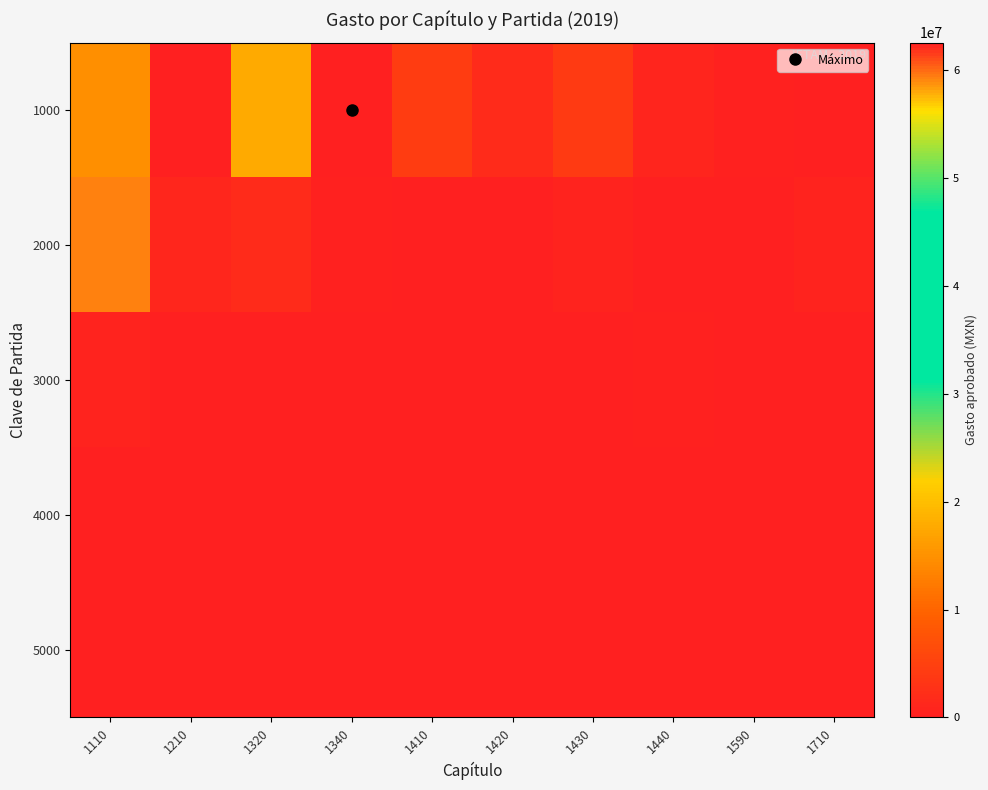

At how many categories does at least one series exceed 62096193?

1